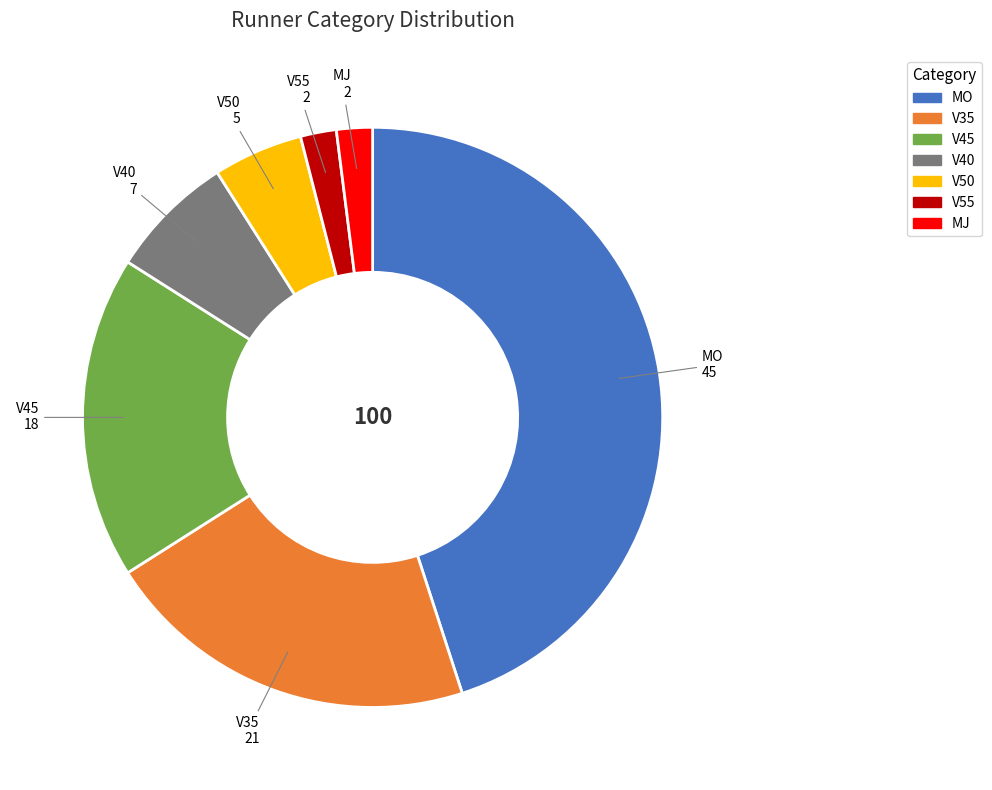

What is the largest slice in the pie chart?

MO